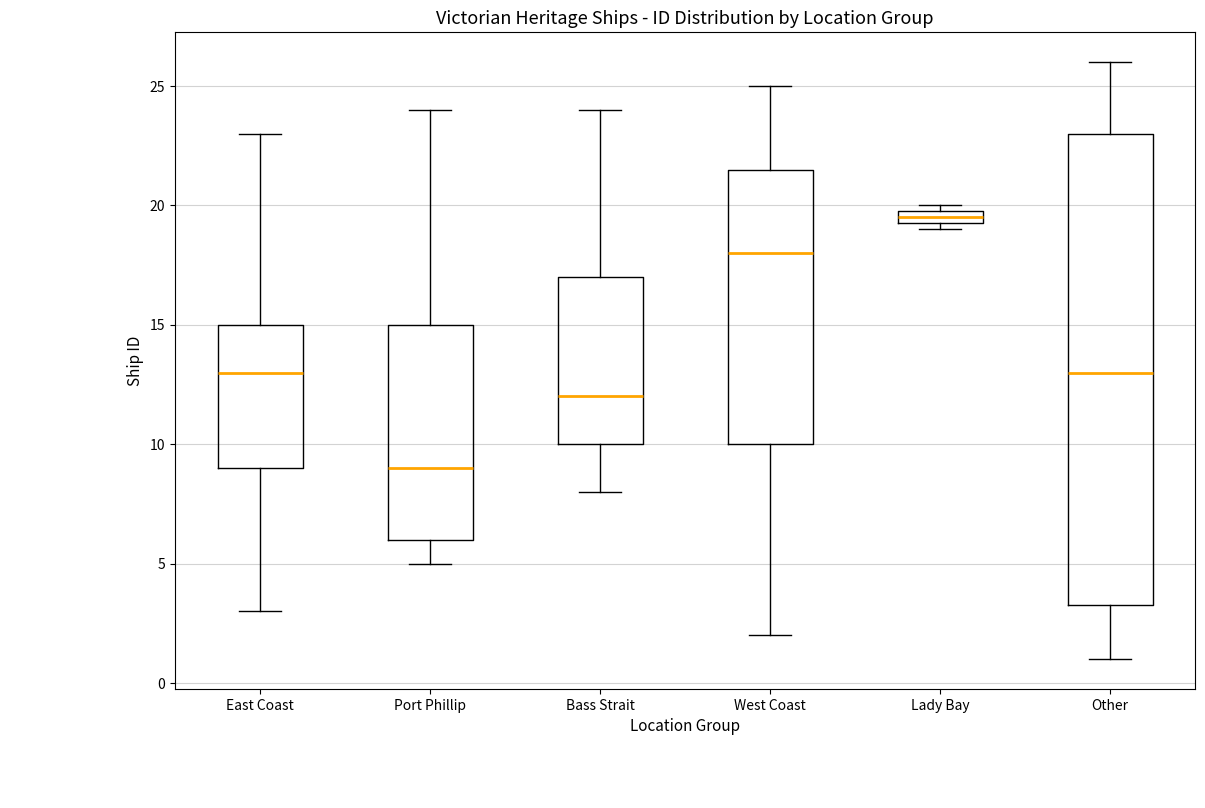

Comparing the boxes themselves (not the whiskers), which one is the tallest?

Other